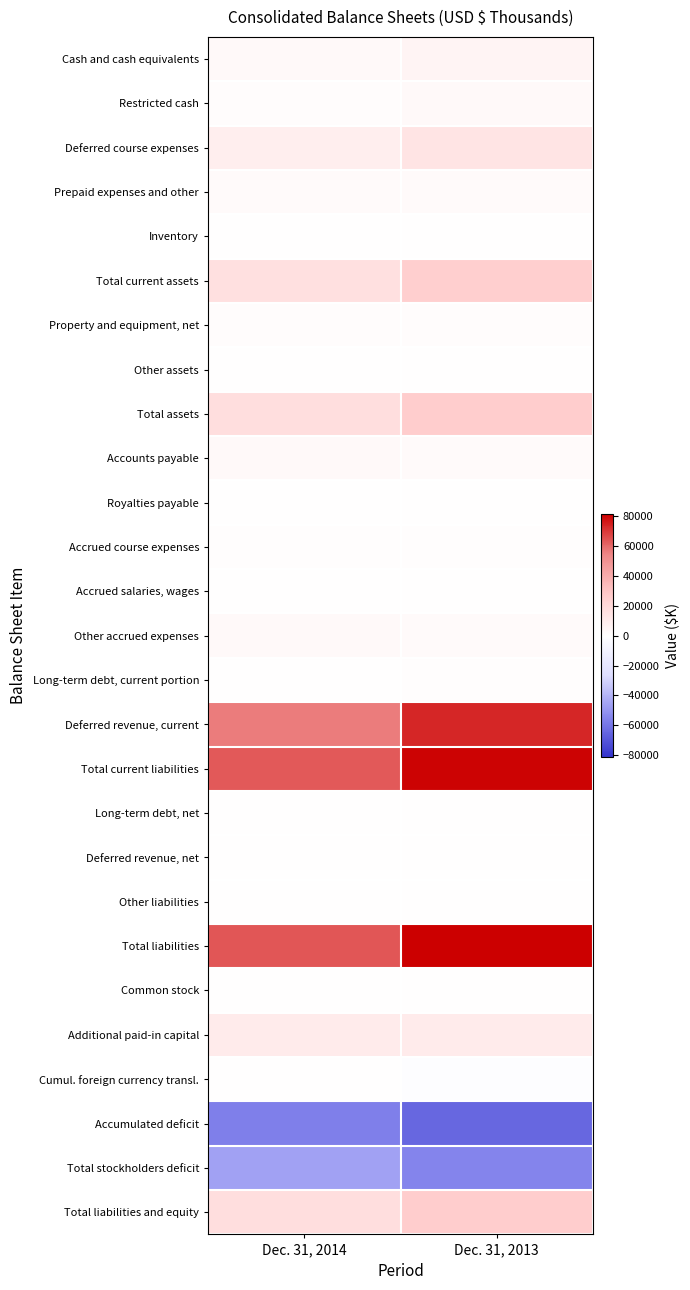

Reading right to left, transcribe all the data shown in this chart.

Cash and cash equivalents: Dec. 31, 2013=5554	Dec. 31, 2014=2932
Restricted cash: Dec. 31, 2013=3061	Dec. 31, 2014=1843
Deferred course expenses: Dec. 31, 2013=14222	Dec. 31, 2014=8722
Prepaid expenses and other: Dec. 31, 2013=2101	Dec. 31, 2014=2528
Inventory: Dec. 31, 2013=203	Dec. 31, 2014=161
Total current assets: Dec. 31, 2013=25141	Dec. 31, 2014=16186
Property and equipment, net: Dec. 31, 2013=1292	Dec. 31, 2014=1324
Other assets: Dec. 31, 2013=227	Dec. 31, 2014=217
Total assets: Dec. 31, 2013=26660	Dec. 31, 2014=17727
Accounts payable: Dec. 31, 2013=2167	Dec. 31, 2014=2620
Royalties payable: Dec. 31, 2013=186	Dec. 31, 2014=104
Accrued course expenses: Dec. 31, 2013=1141	Dec. 31, 2014=1060
Accrued salaries, wages: Dec. 31, 2013=530	Dec. 31, 2014=564
Other accrued expenses: Dec. 31, 2013=2221	Dec. 31, 2014=2967
Long-term debt, current portion: Dec. 31, 2013=1208	Dec. 31, 2014=9
Deferred revenue, current: Dec. 31, 2013=73262	Dec. 31, 2014=56140
Total current liabilities: Dec. 31, 2013=80715	Dec. 31, 2014=63464
Long-term debt, net: Dec. 31, 2013=427	Dec. 31, 2014=52
Deferred revenue, net: Dec. 31, 2013=173	Dec. 31, 2014=238
Other liabilities: Dec. 31, 2013=61	Dec. 31, 2014=126
Total liabilities: Dec. 31, 2013=81376	Dec. 31, 2014=63880
Common stock: Dec. 31, 2013=2	Dec. 31, 2014=2
Additional paid-in capital: Dec. 31, 2013=10525	Dec. 31, 2014=10547
Cumul. foreign currency transl.: Dec. 31, 2013=-806	Dec. 31, 2014=370
Accumulated deficit: Dec. 31, 2013=-64437	Dec. 31, 2014=-57072
Total stockholders deficit: Dec. 31, 2013=-54716	Dec. 31, 2014=-46153
Total liabilities and equity: Dec. 31, 2013=26660	Dec. 31, 2014=17727